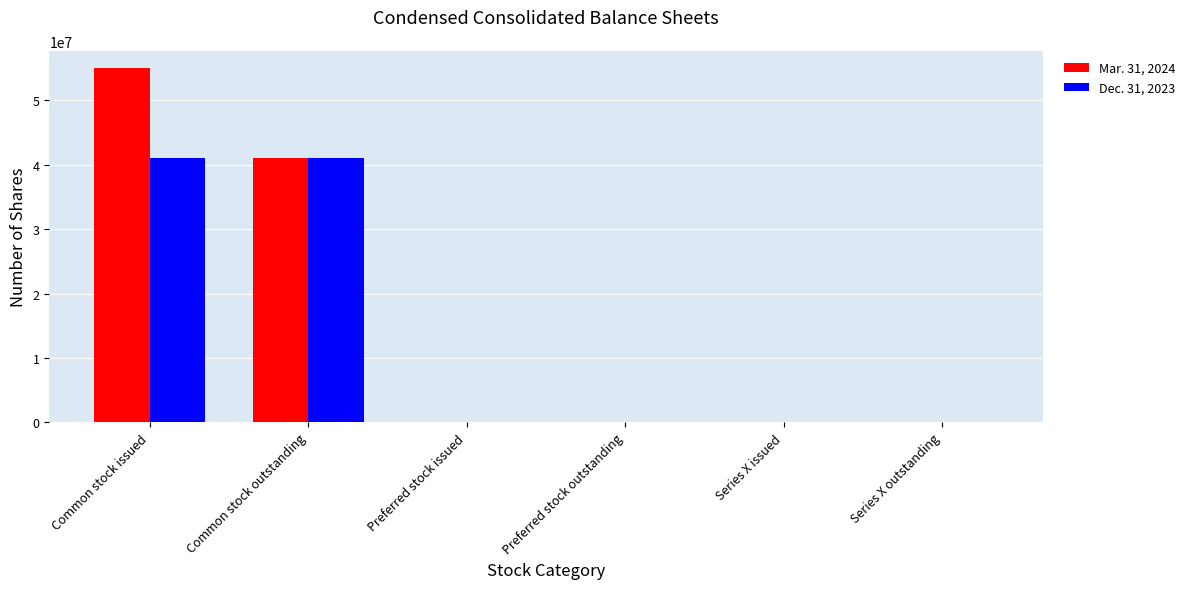

Which category has the highest value across all series?

Common stock issued